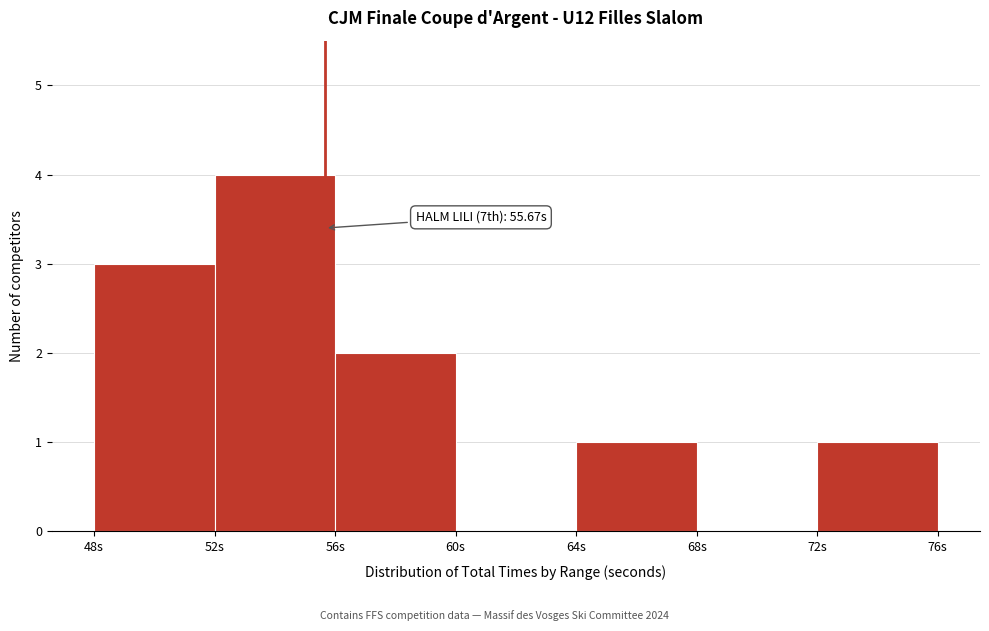

Over which range of the x-axis is the bar tallest?

52 to 56